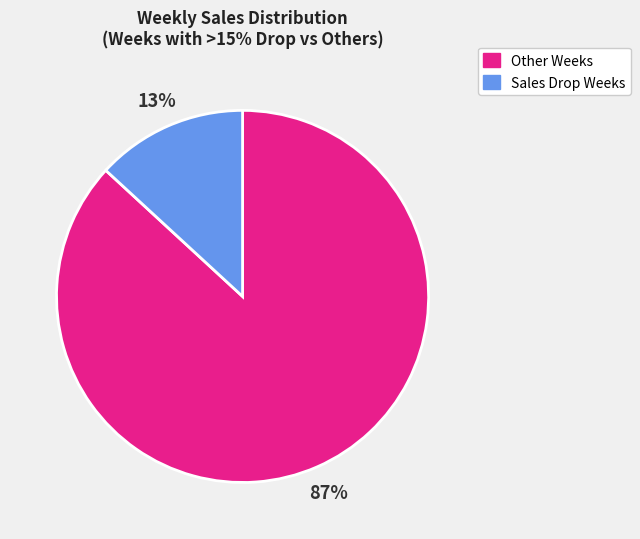

Is there any slice that represents more than half of the pie?

Yes